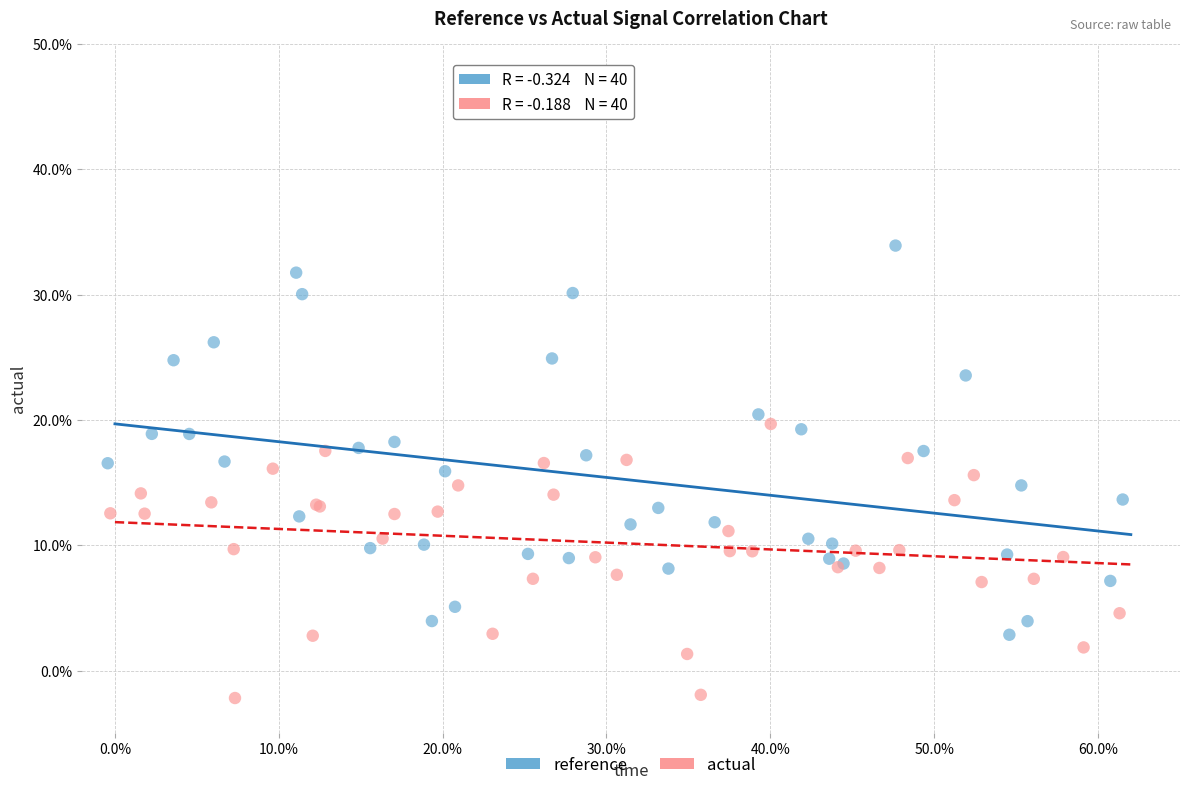

Which series has the largest Y range (max minus min)?

reference